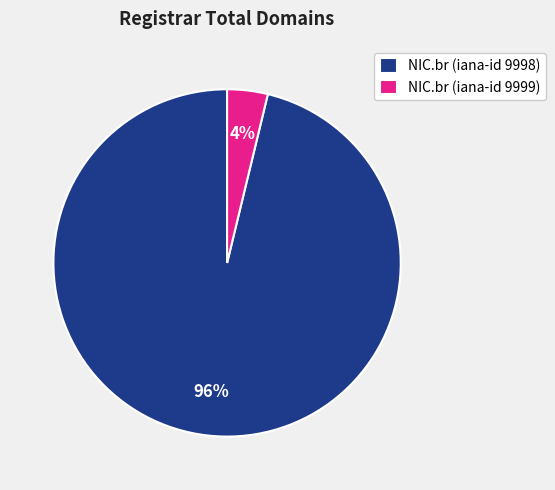

Is the sum of NIC.br (iana-id 9999) and NIC.br (iana-id 9998) greater than half?

Yes